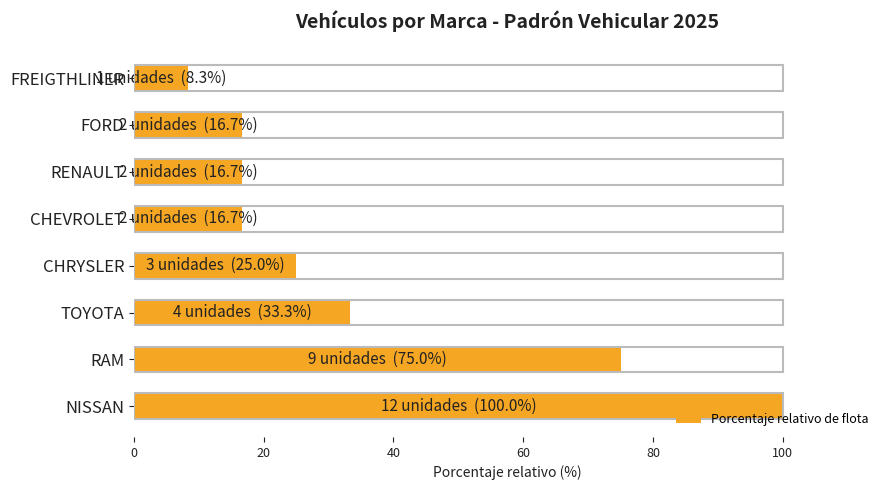

Are the bars horizontal?

Yes